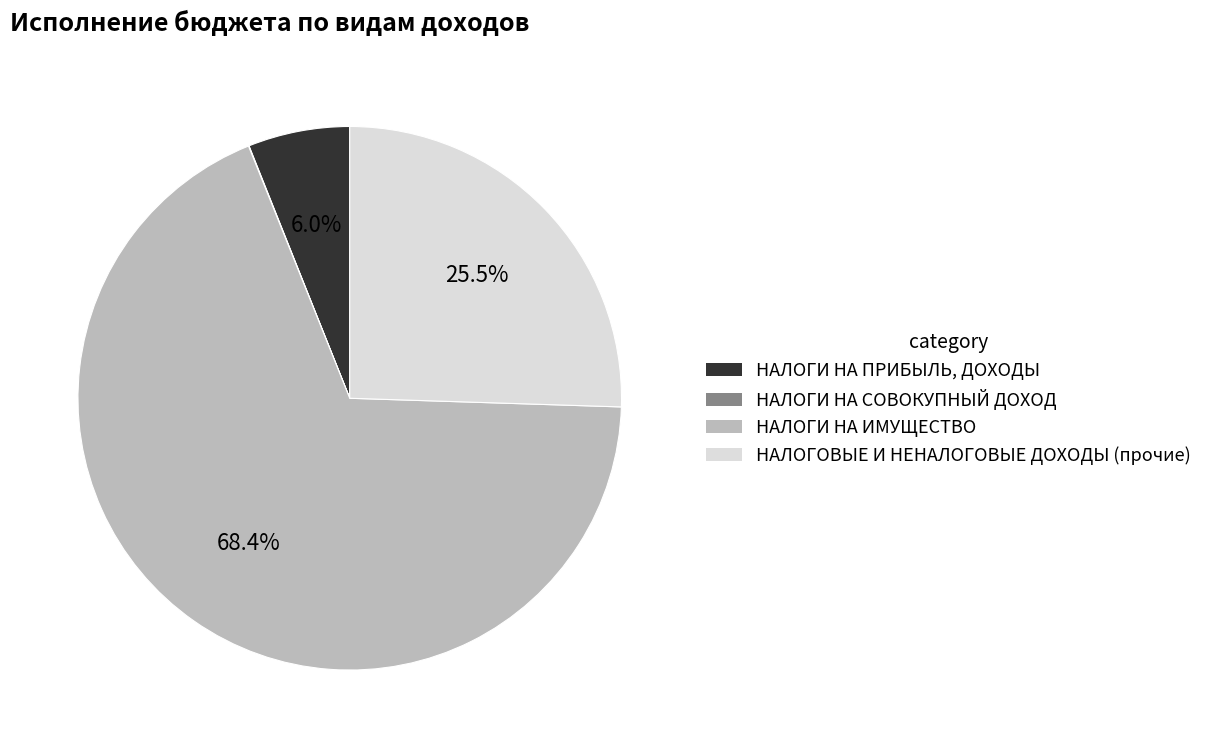

Approximately how many times larger is the value at НАЛОГОВЫЕ И НЕНАЛОГОВЫЕ ДОХОДЫ (прочие) compared to НАЛОГИ НА ИМУЩЕСТВО?

0.4